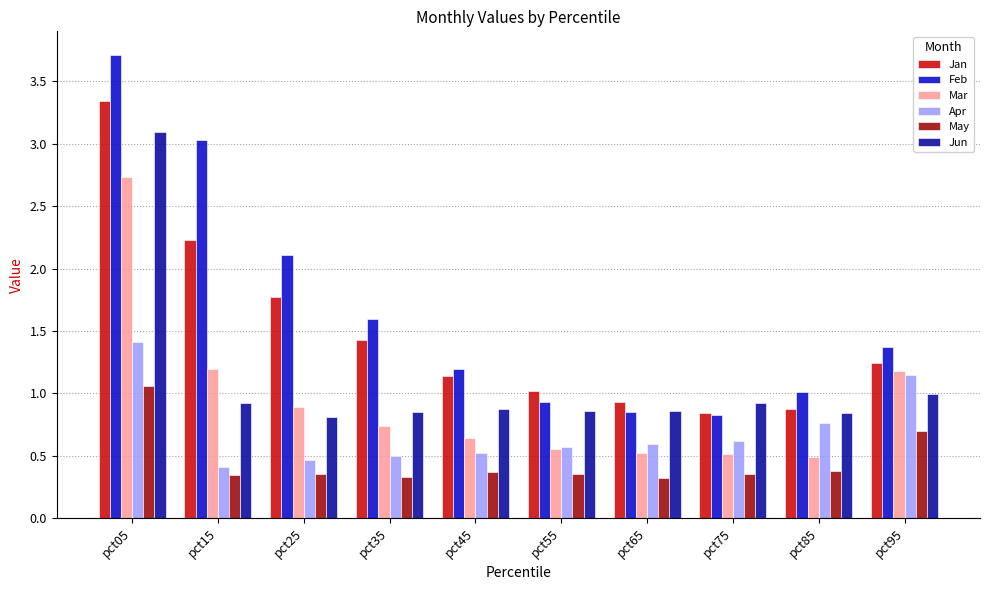

The Jan series shows 1.8 at pct25. True or false?

True